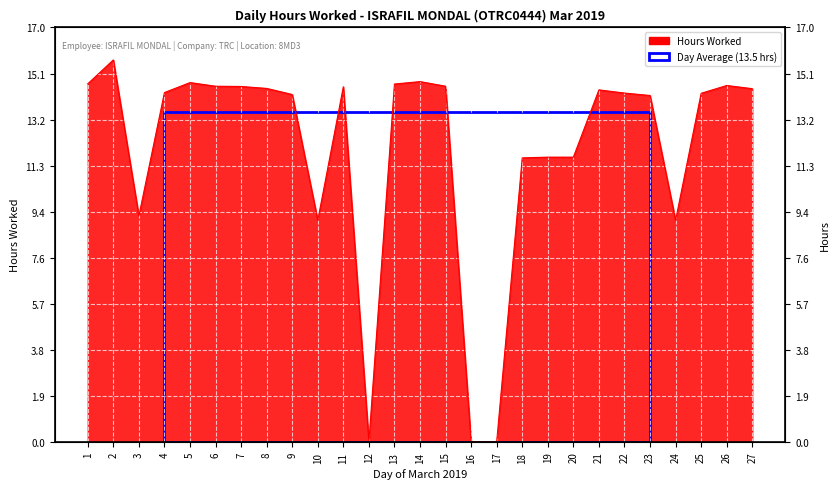

Read the value at 7.

14.6